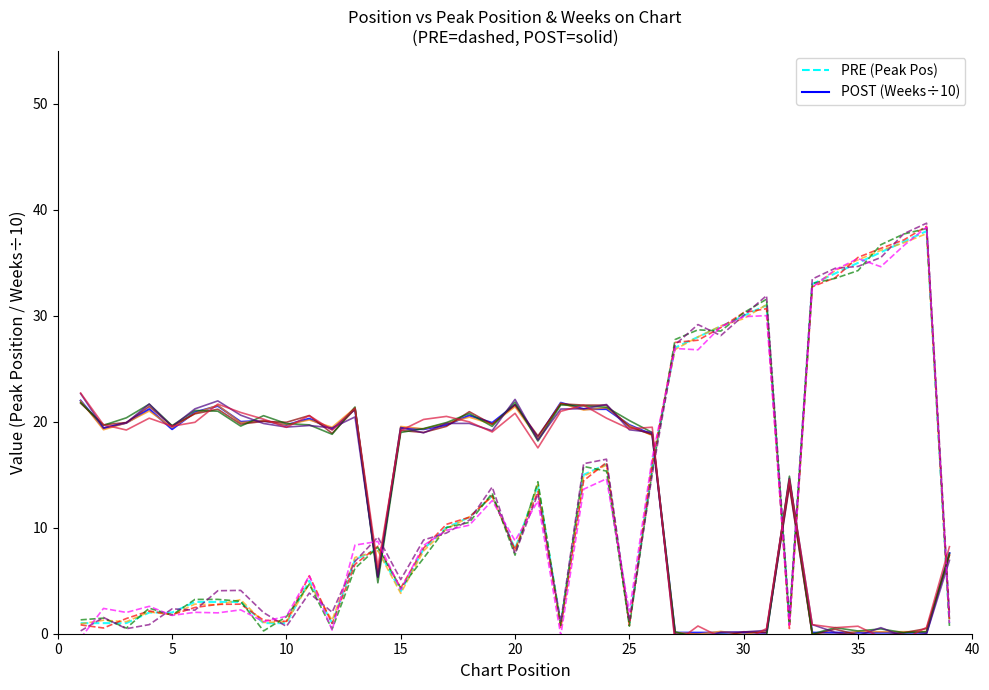

True or false: Peak Position has more than 0 interior local peaks.

True